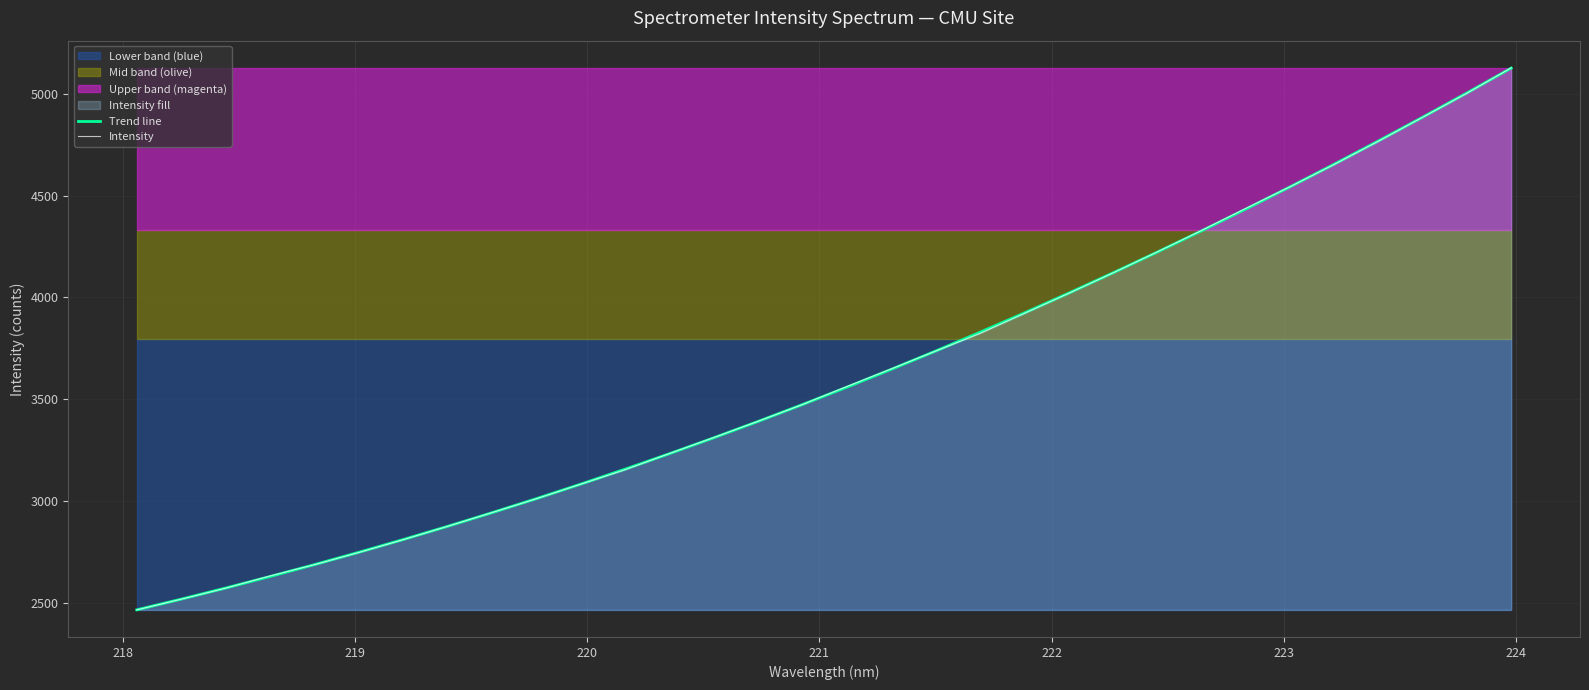

Reading right to left, transcribe all the data shown in this chart.

Trend line: 5125.7	5004.1	4884.9	4768.3	4654.0	4542.3	4432.9	4326.1	4221.7	4119.8	4020.2	3923.2	3828.5	3736.3	3646.5	3559.1	3474.0	3391.3	3310.9	3232.8	3157.1	3083.6	3012.3	2943.2	2876.4	2811.7	2749.1	2688.6	2630.2	2573.7	2519.3	2466.8
Intensity: 5127.2	5002.5	4884.6	4766.9	4652.7	4542.9	4436.3	4327.9	4222.6	4119.7	4019.3	3920.9	3822.5	3736.3	3648.8	3562.5	3474.2	3391.9	3312.1	3233.7	3154.3	3083.3	3011.7	2943.8	2876.5	2810.9	2748.2	2688.3	2633.0	2573.1	2519.0	2466.7